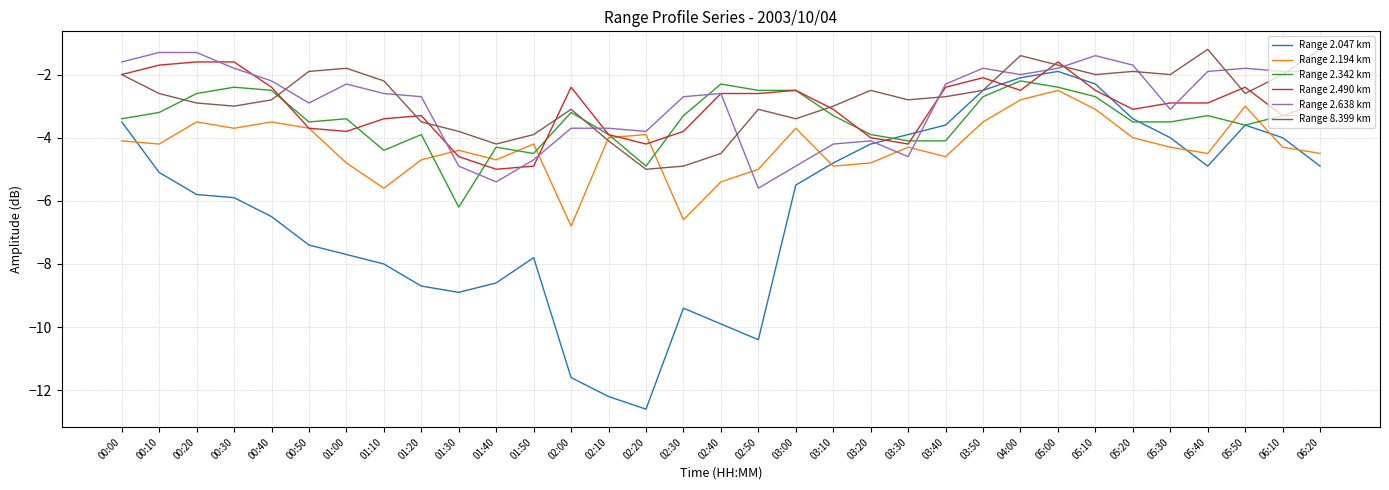

Between 01:40 and 05:40, which series saw the biggest shift?

Range 2.047 km